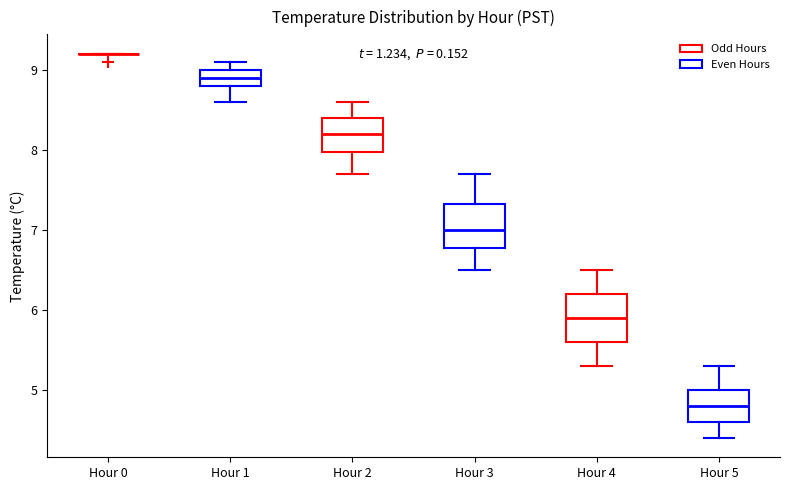

Reading left to right, transcribe this box plot: for each box, give where its median line is, the range the box spans, and where its two whiskers end, as read against the y-axis. The values are not printed on the chart, so give them approximately, as read against the axis.

Hour 0: box collapsed to a line at 9.2, whiskers 9.2 to 9.2
Hour 1: median 8.9, box 8.8 to 9.0, whiskers 8.6 to 9.1
Hour 2: median 8.2, box 8.0 to 8.4, whiskers 7.7 to 8.6
Hour 3: median 7.0, box 6.8 to 7.3, whiskers 6.5 to 7.7
Hour 4: median 5.9, box 5.6 to 6.2, whiskers 5.3 to 6.5
Hour 5: median 4.8, box 4.6 to 5.0, whiskers 4.4 to 5.3